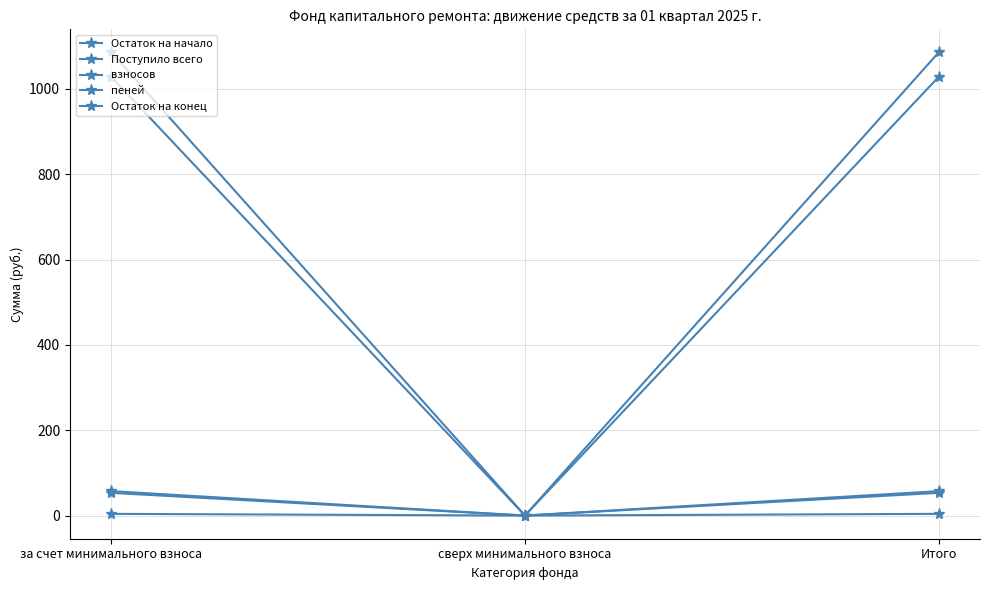

The value of взносов at Итого is 53.2. True or false?

True